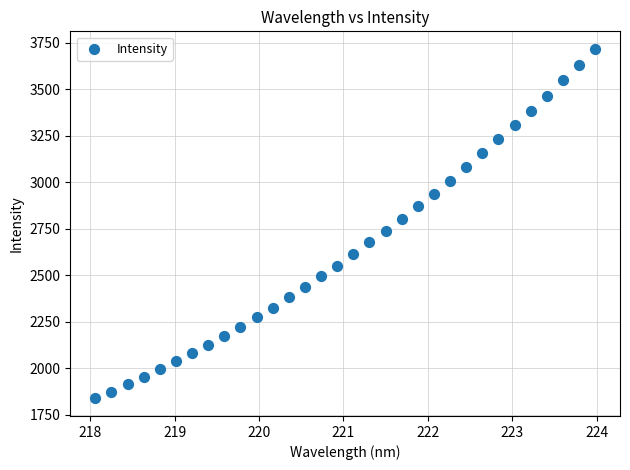

What is the range of X values (max minus min)?

5.9